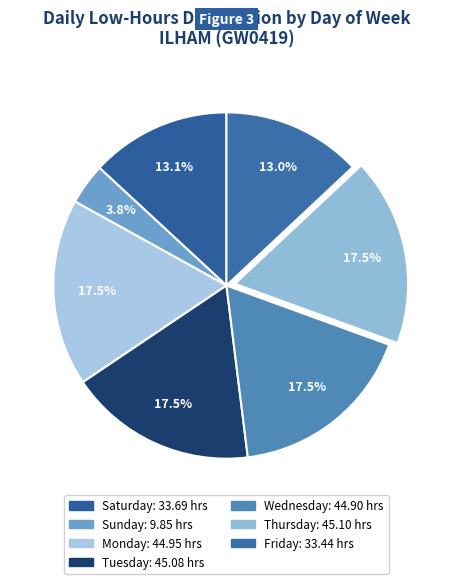

How many slices are in this pie chart?

7